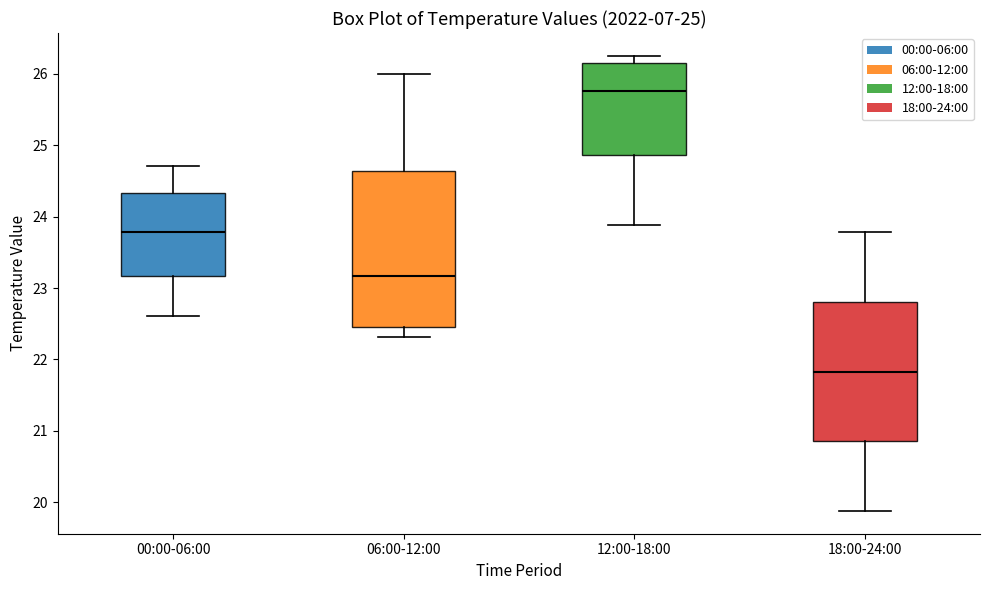

Comparing the boxes themselves (not the whiskers), which one is the tallest?

06:00-12:00